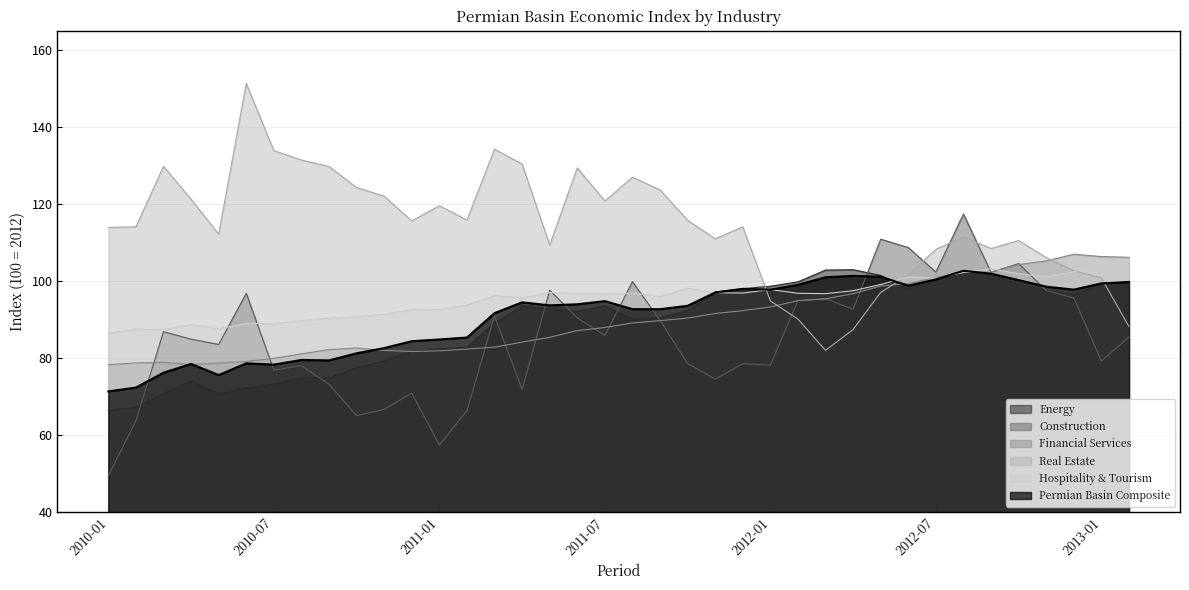

What is the sum of all Construction values?

3240.7